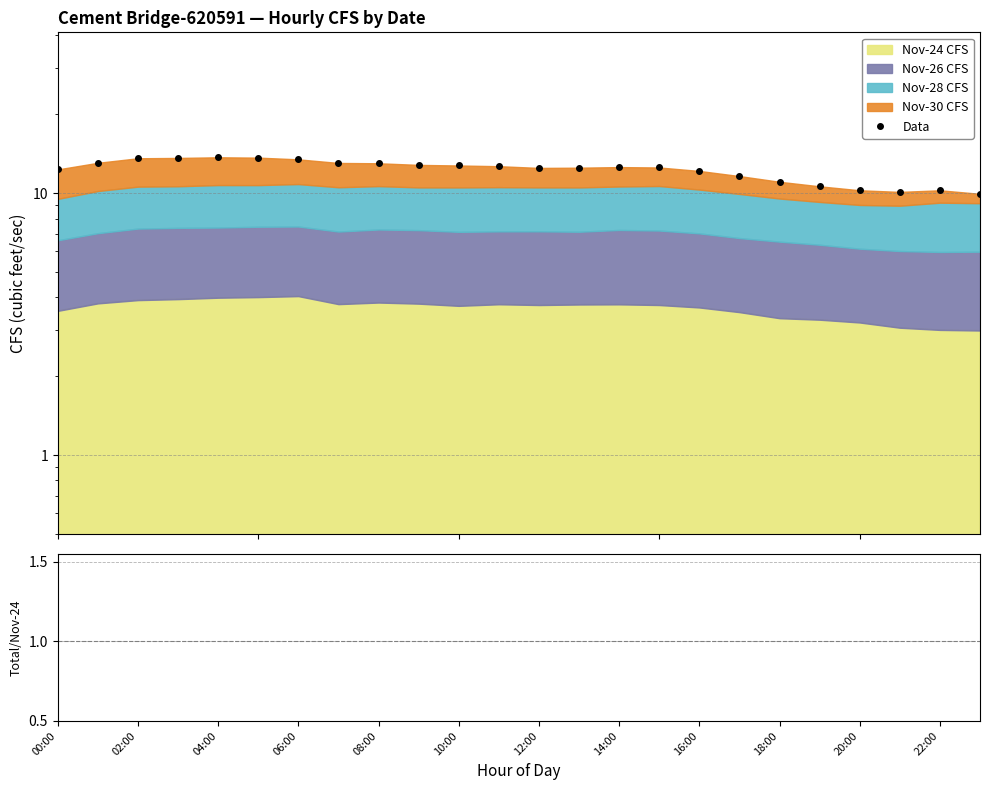

At which label is the value closest to 11?

18:00